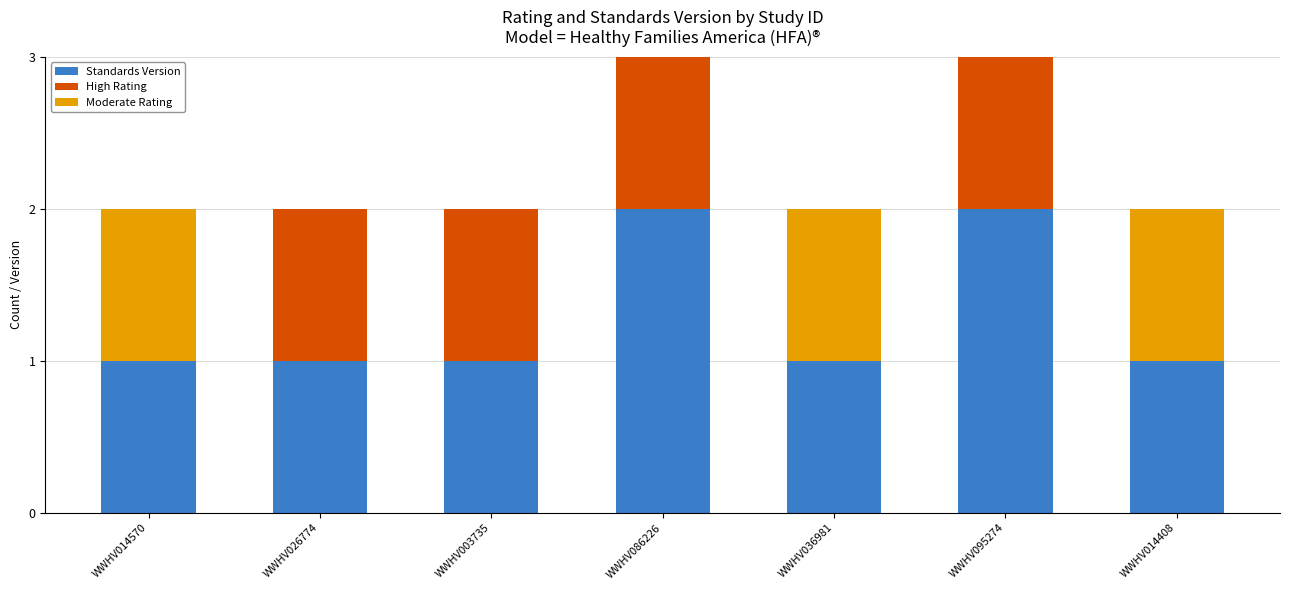

What is the average value of the Standards Version series?

1